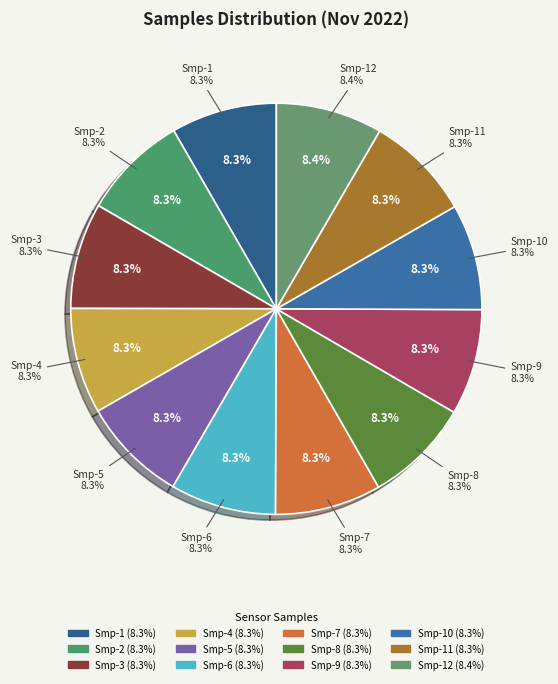

How many slices are in this pie chart?

12